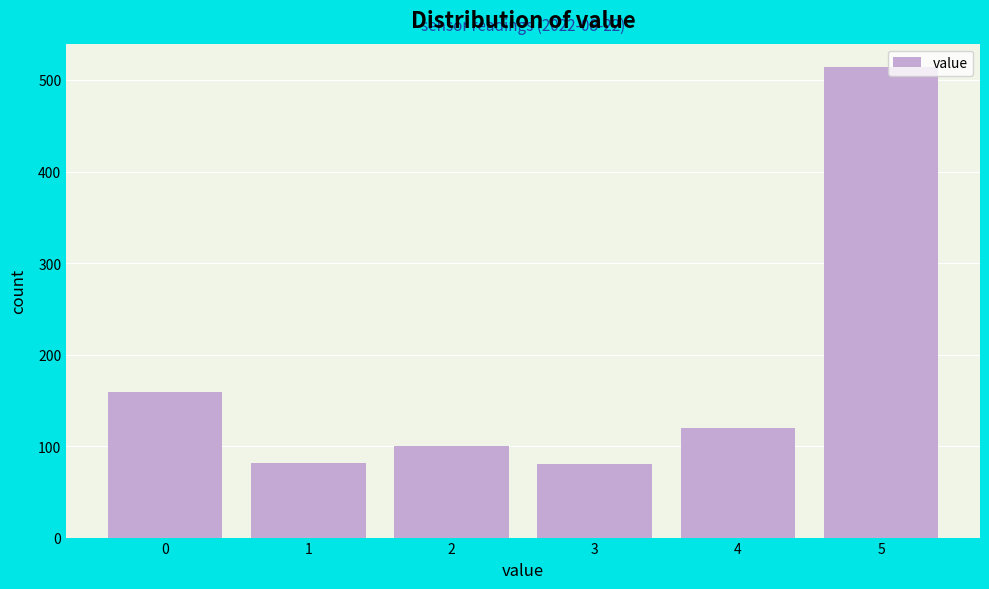

Which range on the x-axis has the tallest bar?

4.5 to 5.5